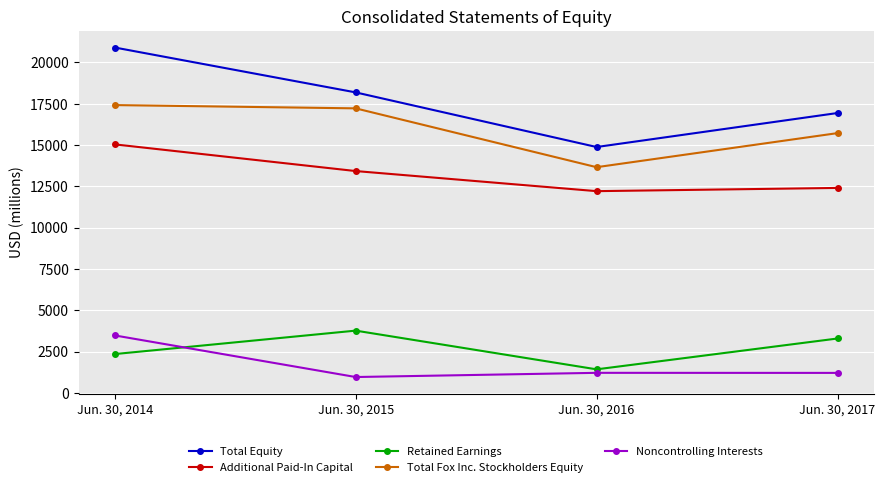

In Total Fox Inc. Stockholders Equity, how many points are lower than both neighbors (excluding endpoints)?

1